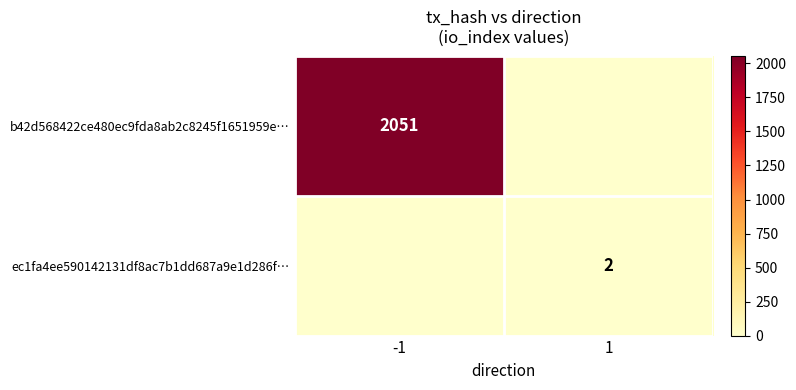

Is it true that ec1fa4ee590142131df8ac7b1dd687a9e1d286f… equals 1 at 1?

False